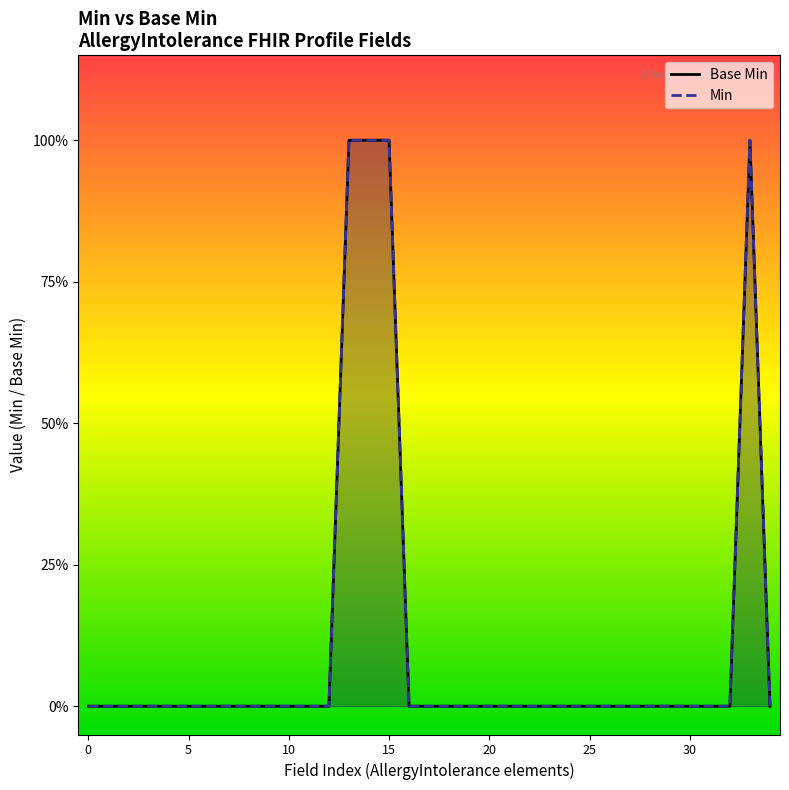

At which category is the sum across all series the highest?

13